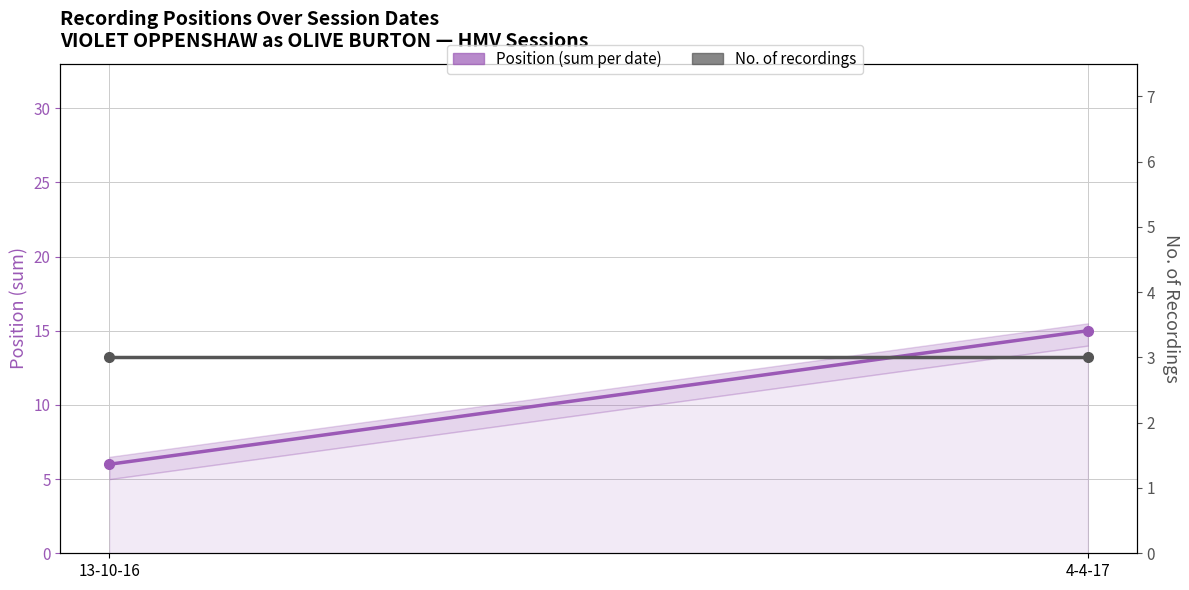

At which category does the chart reach its minimum across all series?

13-10-16